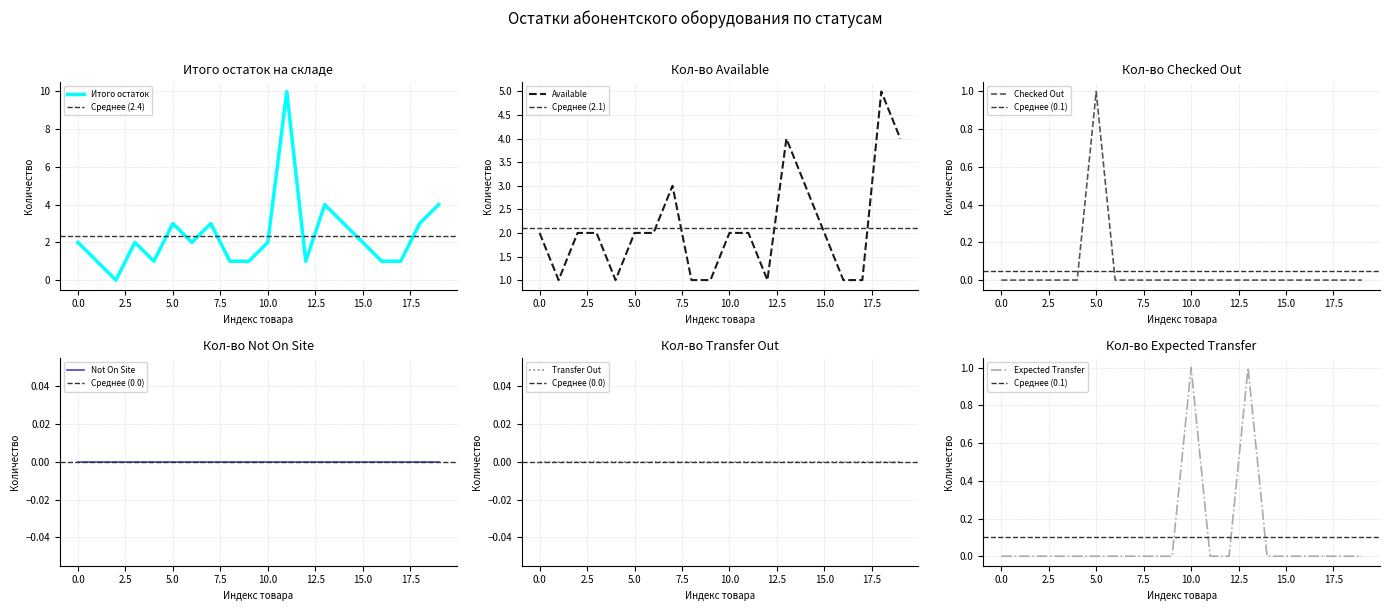

The value of Available at 5.0 is 2. True or false?

True